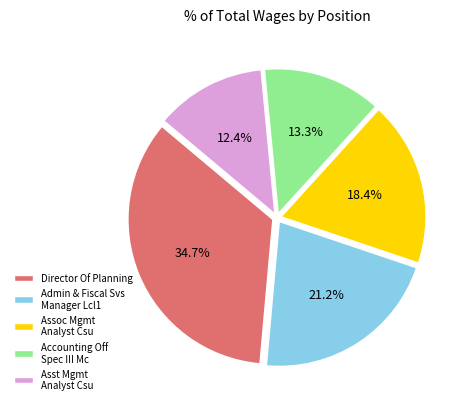

How many slices are in this pie chart?

5